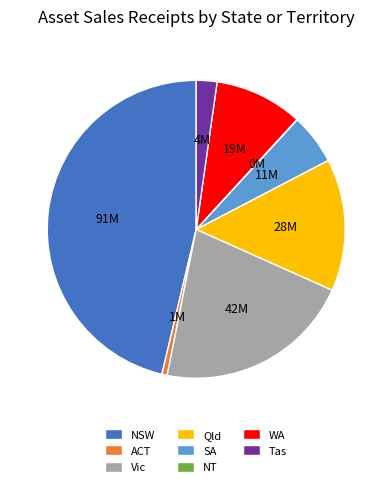

Does WA represent more than half of the total?

No